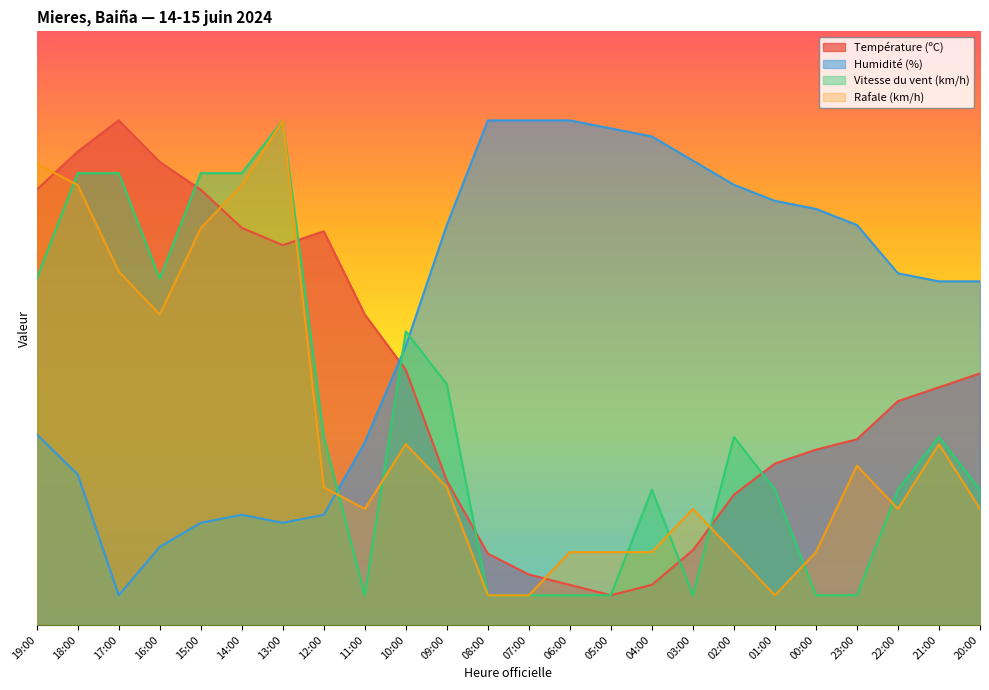

Does the chart display data point markers on the line(s)?

No